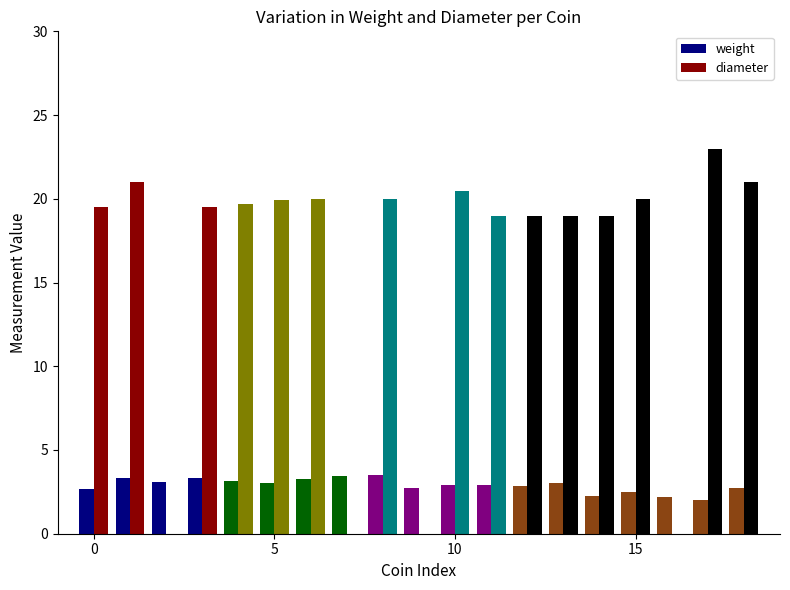

What are all the series names shown in the legend?

weight, diameter